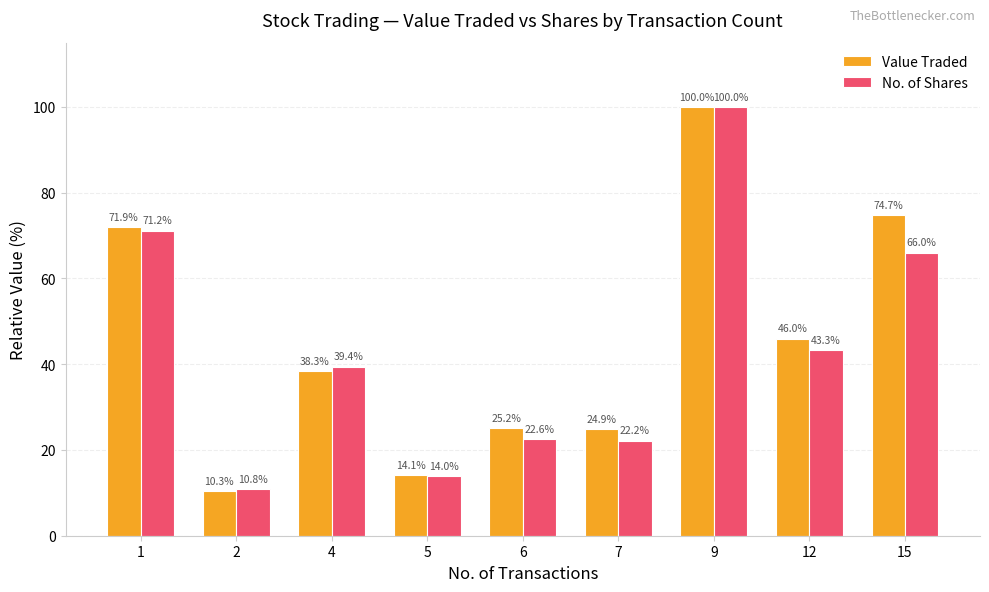

At which label is No. of Shares closest to 55?

15